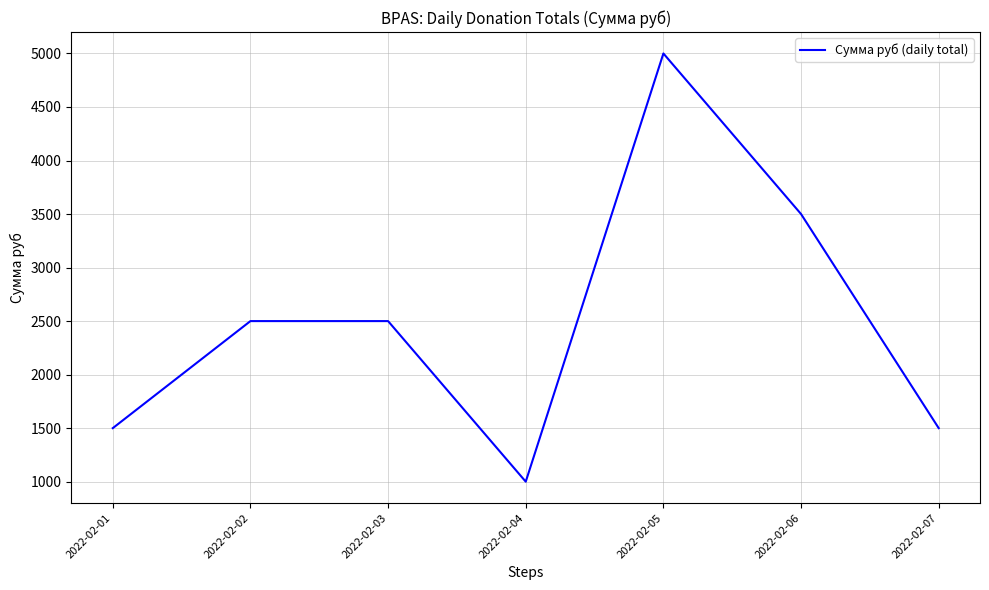

How many interior local valleys (lower than both neighbors) does the data have?

1